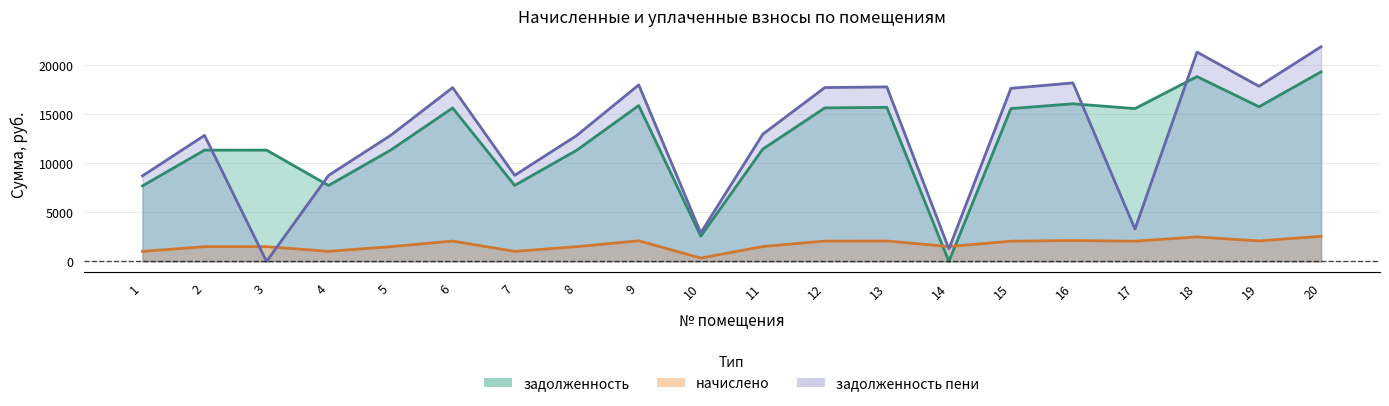

After their last crossing, which series has the higher values: начислено or задолженность_пени?

задолженность_пени